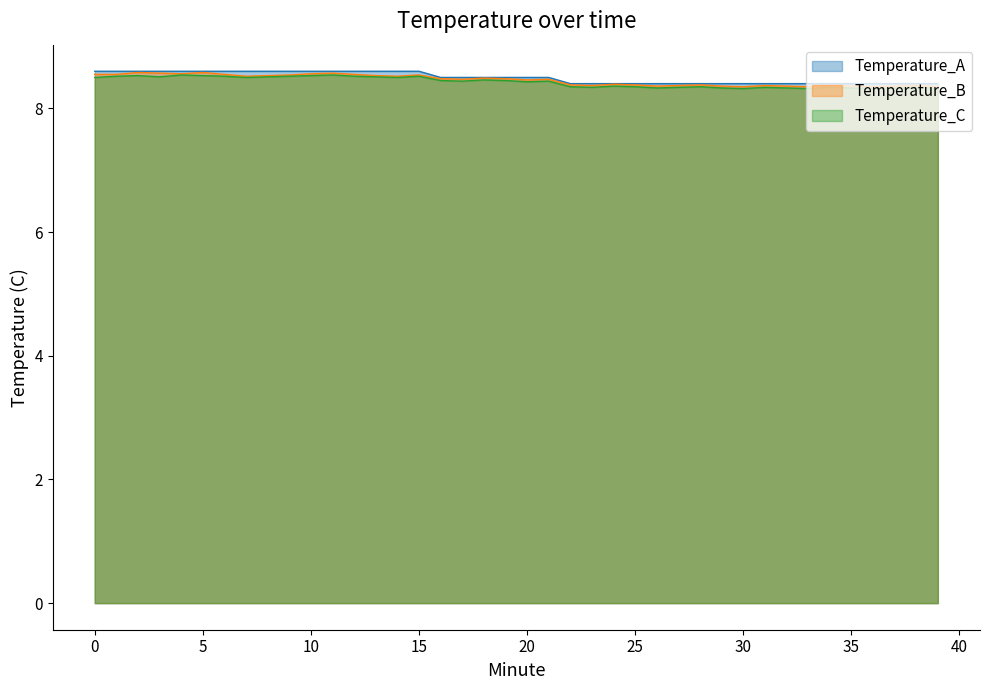

True or false: Temperature_B and Temperature_C intersect in this chart.

False